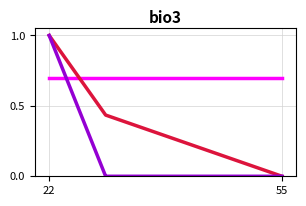

How many distinct data groups are displayed?

3